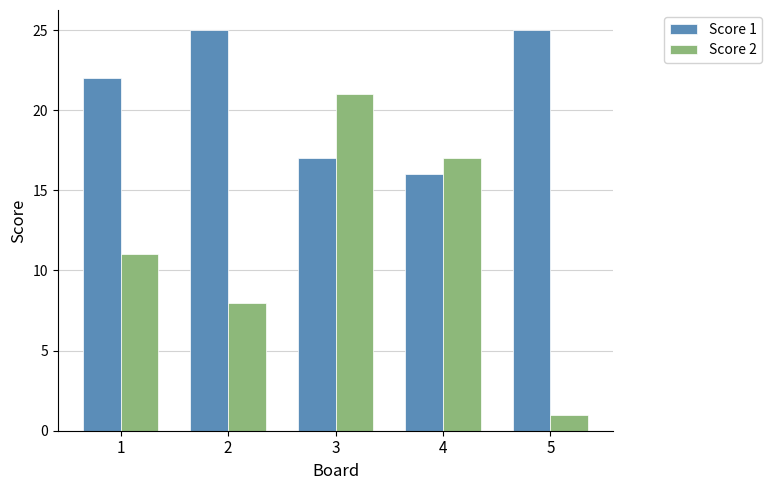

The value of Score 2 at 5 is 1. True or false?

True